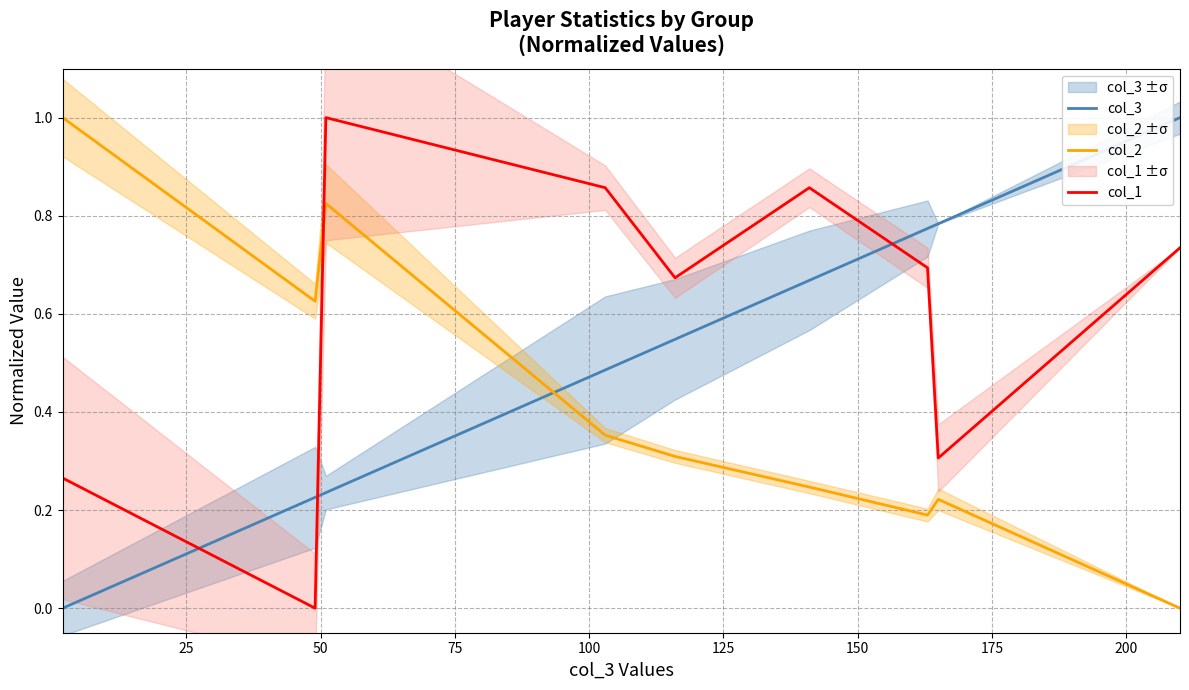

What is the maximum value for col_1?

1.0